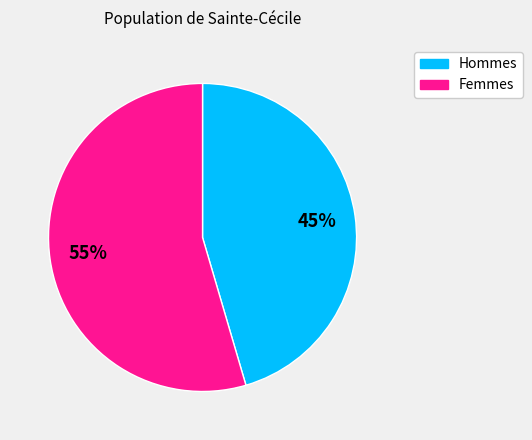

Is there any slice that represents more than half of the pie?

Yes